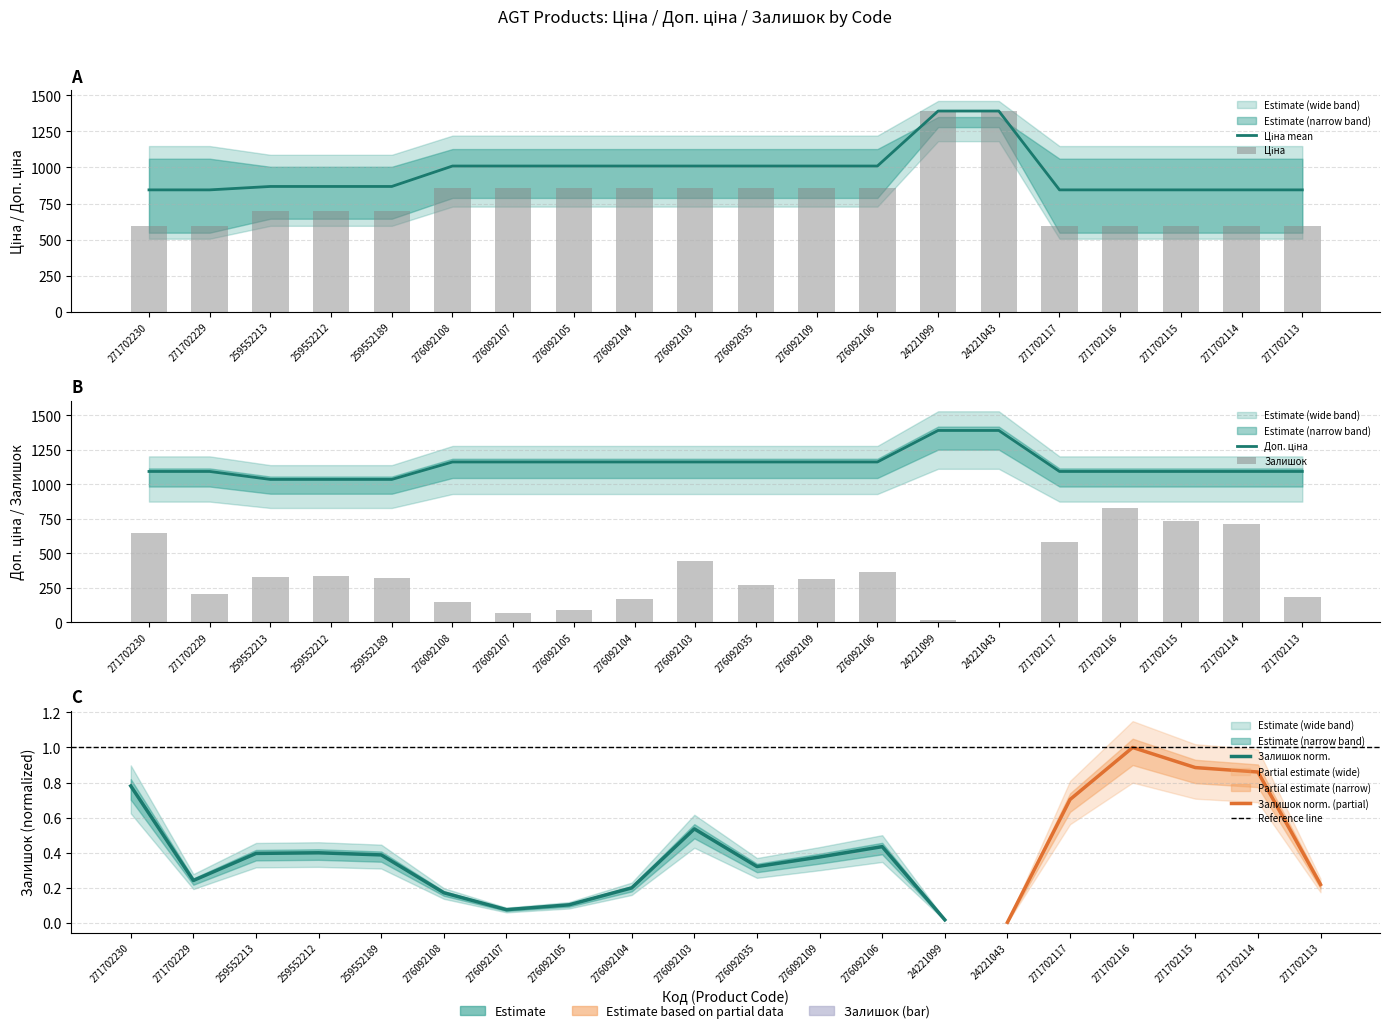

Rank the categories by Ціна value from highest to lowest.

24221099, 24221043, 276092108, 276092107, 276092105, 276092104, 276092103, 276092035, 276092109, 276092106, 259552213, 259552212, 259552189, 271702230, 271702229, 271702117, 271702116, 271702115, 271702114, 271702113